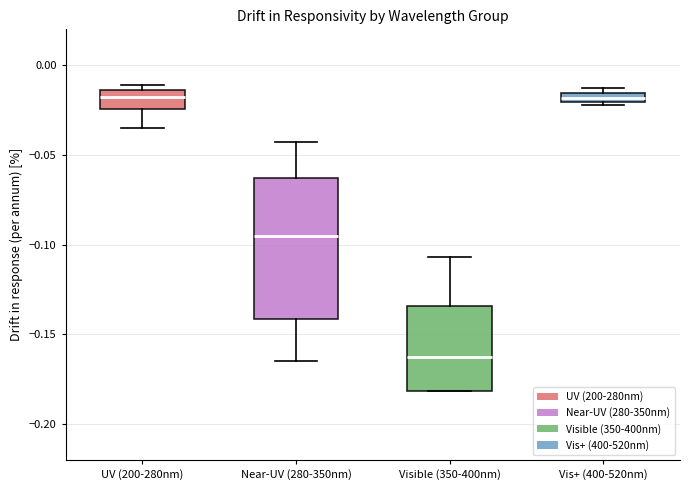

Where is the upper edge of the box for Vis+ (400-520nm) on the y-axis? The values are not printed on the chart, so give them approximately, as read against the axis.

-0.015